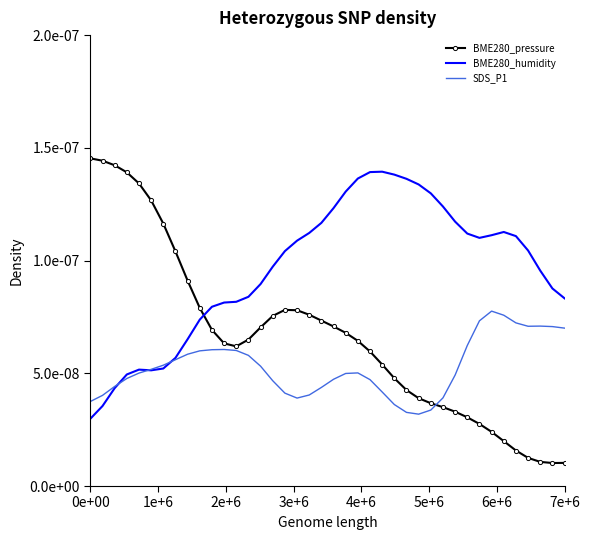

Which series has the largest total across all categories?

BME280_humidity